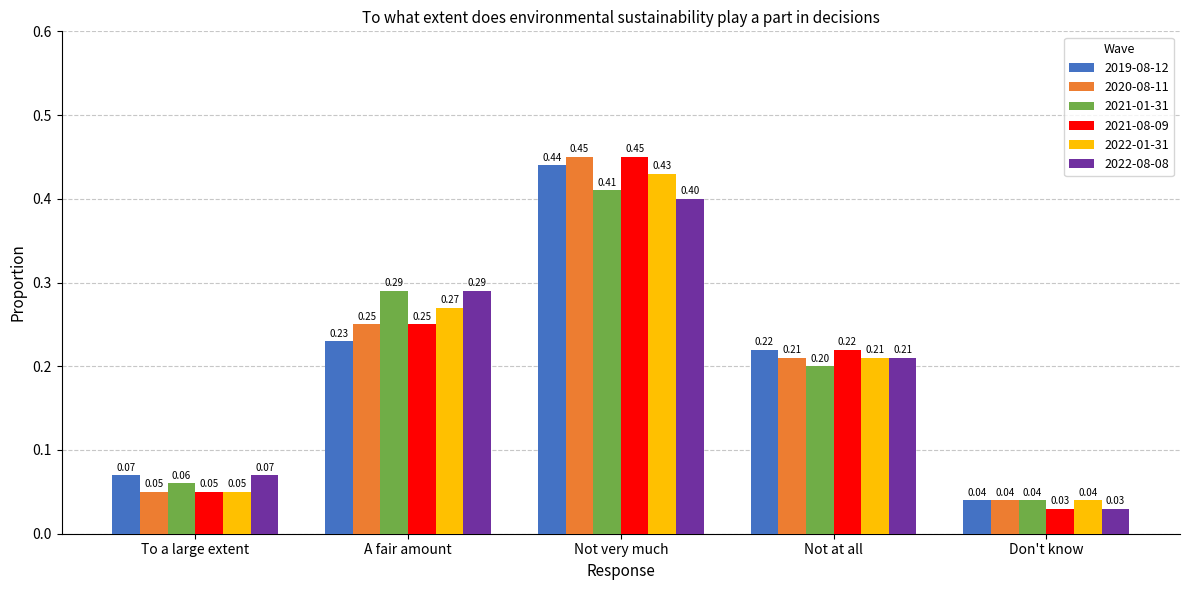

Is the value of 2019-08-12 at Not very much greater than the value of 2022-08-08 at A fair amount?

Yes